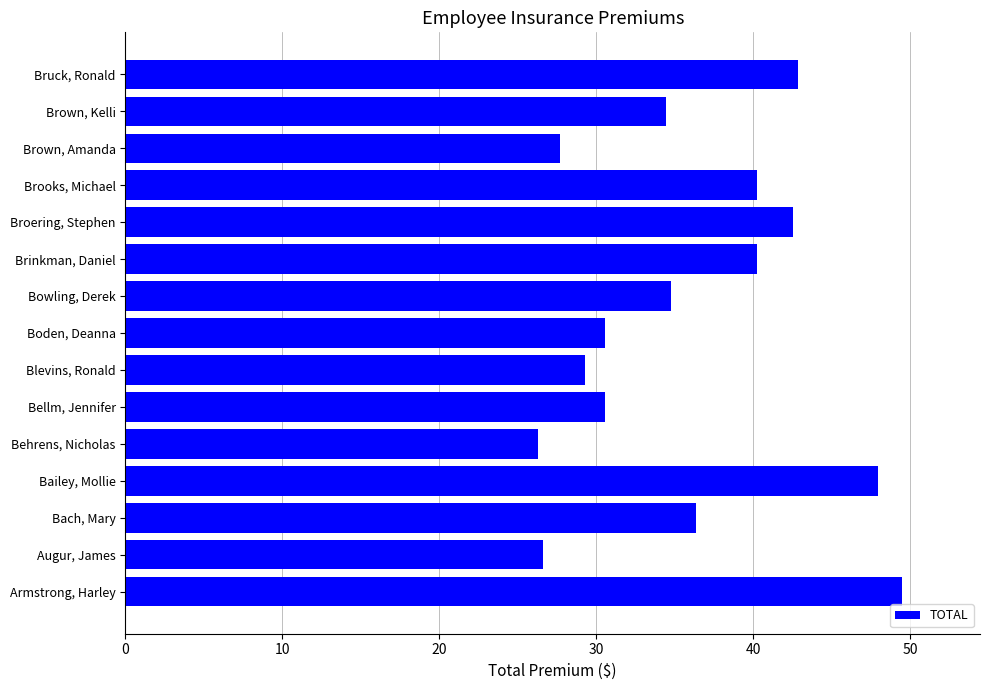

What is the ratio of the value at Brown, Amanda to the value at Bruck, Ronald?

0.6